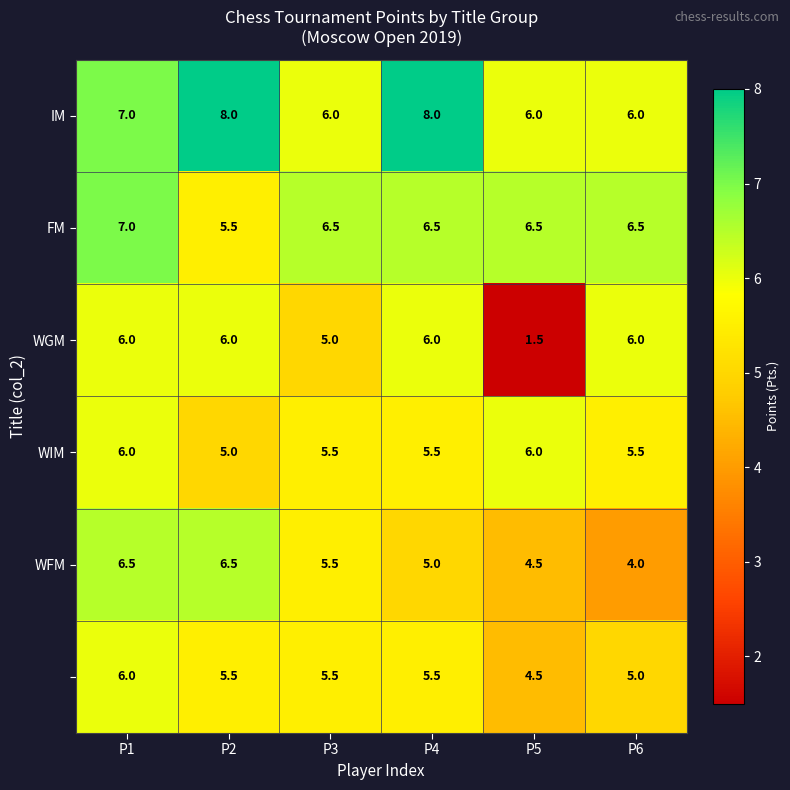

What is the difference between the highest and lowest values at P1?

1.0